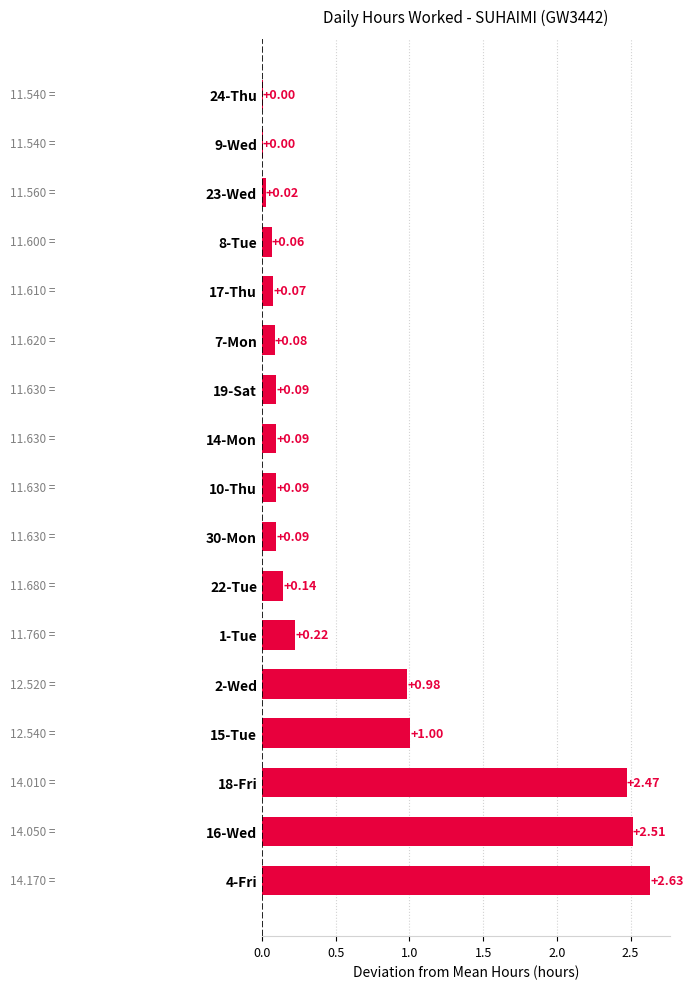

What is the change in value from 18-Fri to 10-Thu?

-2.4